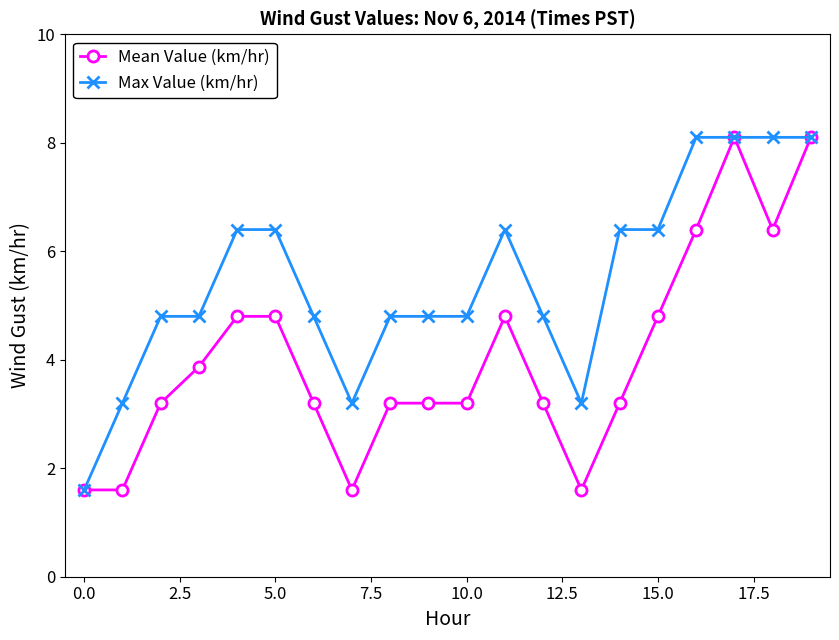

At how many categories does at least one series exceed 4?

16